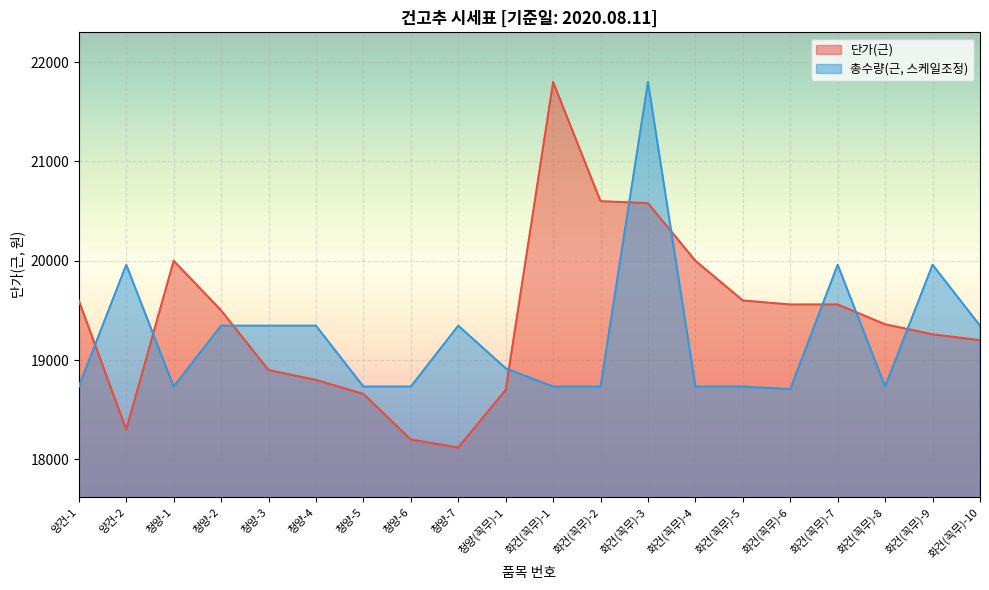

Reading left to right, extract all data points from this chart.

단가(근): 19600.0	18300.0	20000.0	19500.0	18900.0	18800.0	18660.0	18200.0	18120.0	18700.0	21800.0	20600.0	20580.0	20000.0	19600.0	19560.0	19560.0	19360.0	19260.0	19200.0
총수량(근): 18733.3	19960.0	18733.3	19346.7	19346.7	19346.7	18733.3	18733.3	19346.7	18917.3	18733.3	18733.3	21800.0	18733.3	18733.3	18708.8	19960.0	18733.3	19960.0	19346.7